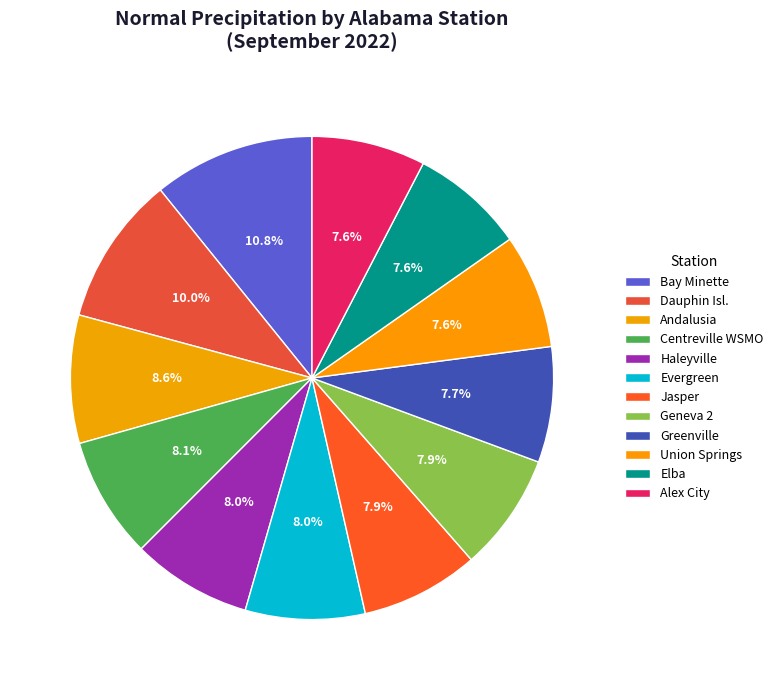

How many segments does this pie chart have?

12